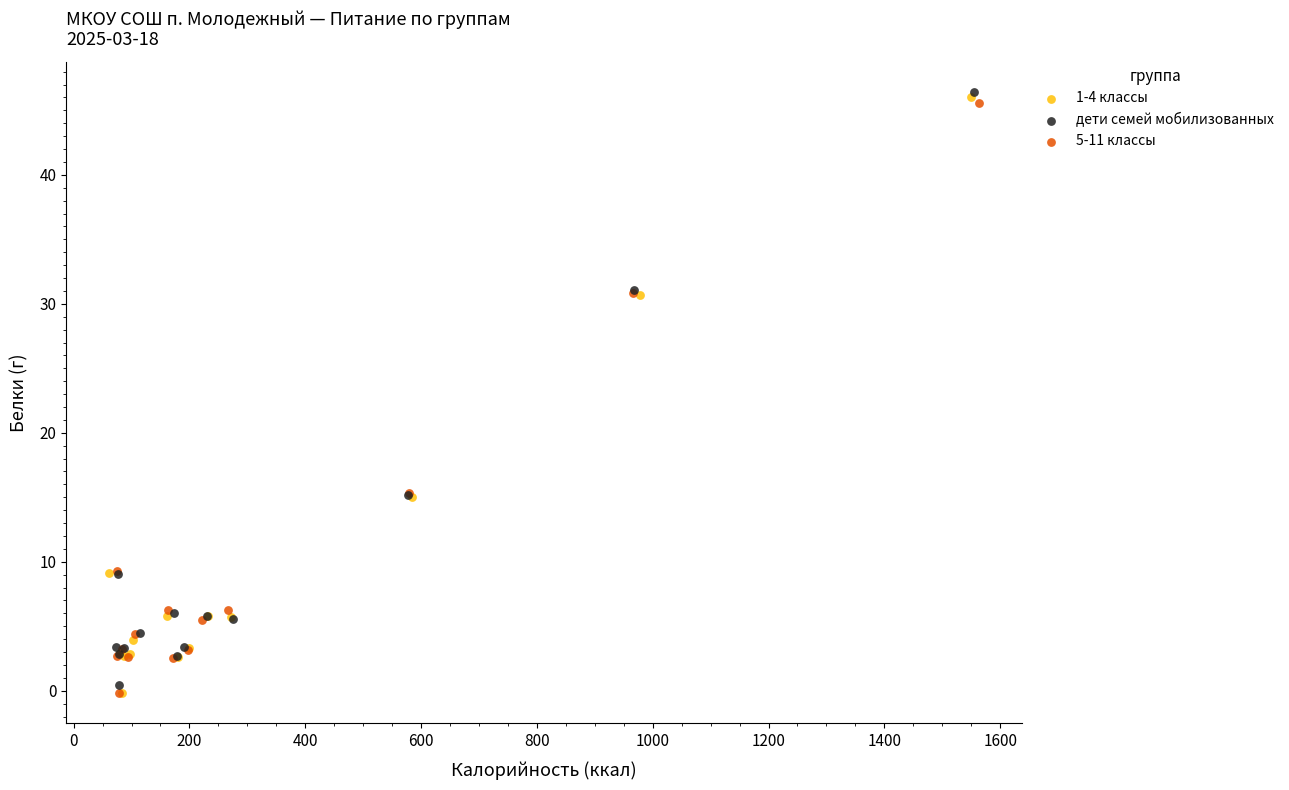

Which series has the largest Y range (max minus min)?

1-4 классы